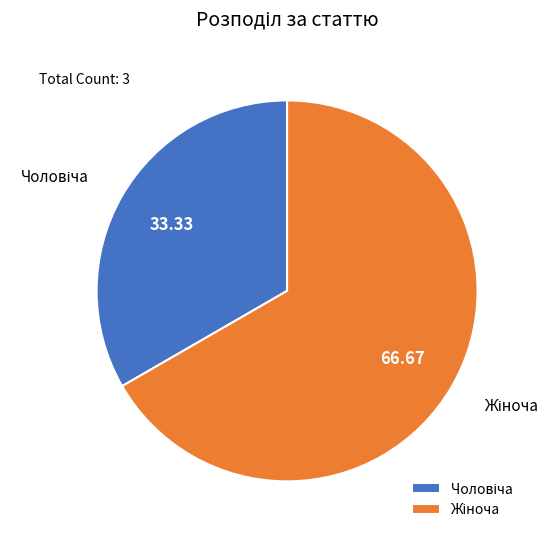

Is there any slice that represents more than half of the pie?

Yes